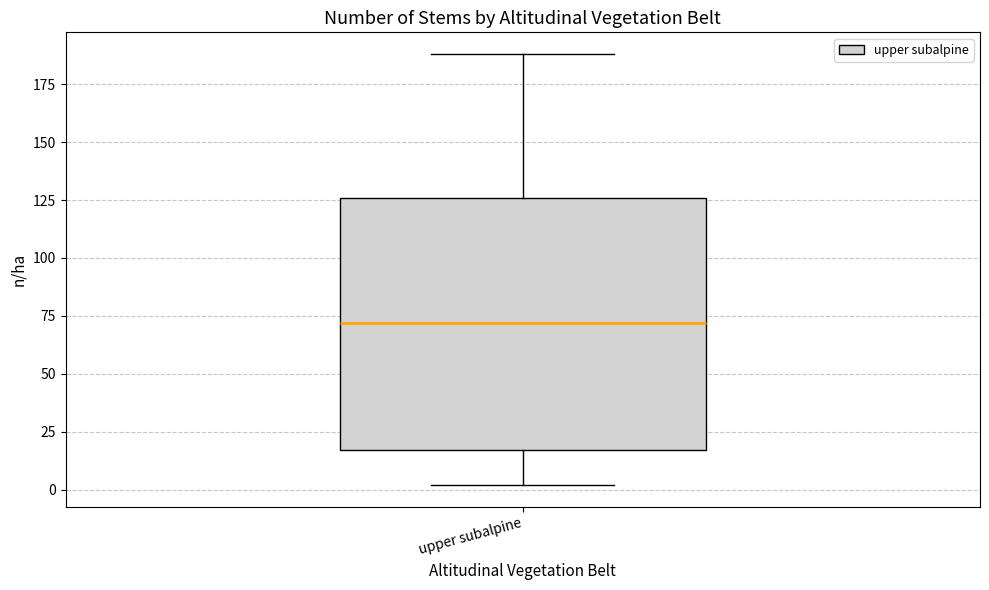

Transcribe this box plot: give where the median line is, the range the box spans, and where the two whiskers end, as read against the y-axis. The values are not printed on the chart, so give them approximately, as read against the axis.

median 70, box 15 to 125, whiskers 0 to 190